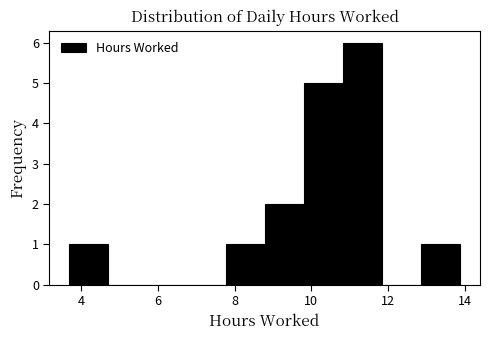

Reading left to right, transcribe this chart: for each bar, give the range it covers on the x-axis and its height. Neither the bar edges nor the heights are printed on the chart, so give them approximately, as read against the axes.

3.6 to 4.8: 1
4.8 to 5.8: 0
5.8 to 6.8: 0
6.8 to 7.8: 0
7.8 to 8.8: 1
8.8 to 9.8: 2
9.8 to 10.8: 5
10.8 to 11.8: 6
11.8 to 12.8: 0
12.8 to 13.8: 1